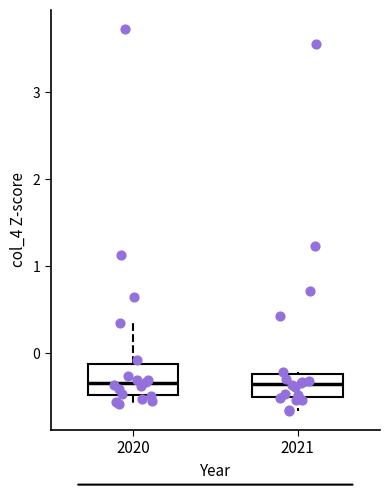

Reading left to right, read every box against the y-axis: the position of its median line, the range the box covers, and the ends of its whiskers. The values are not printed on the chart, so give them approximately, as read against the axis.

2020: median -0.3, box -0.5 to -0.1, whiskers -0.6 to 0.4
2021: median -0.4, box -0.5 to -0.2, whiskers -0.7 to -0.2